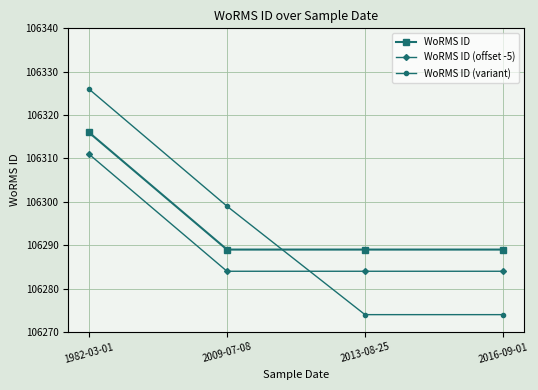

Which series has the largest total across all categories?

WoRMS ID